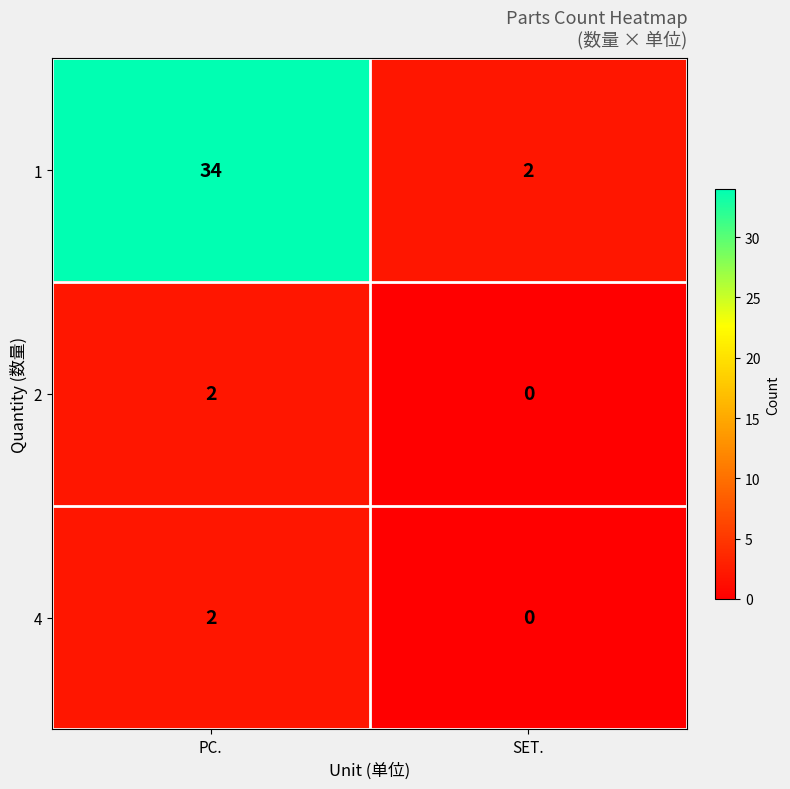

List the labels in order of 1 value, smallest first.

SET., PC.